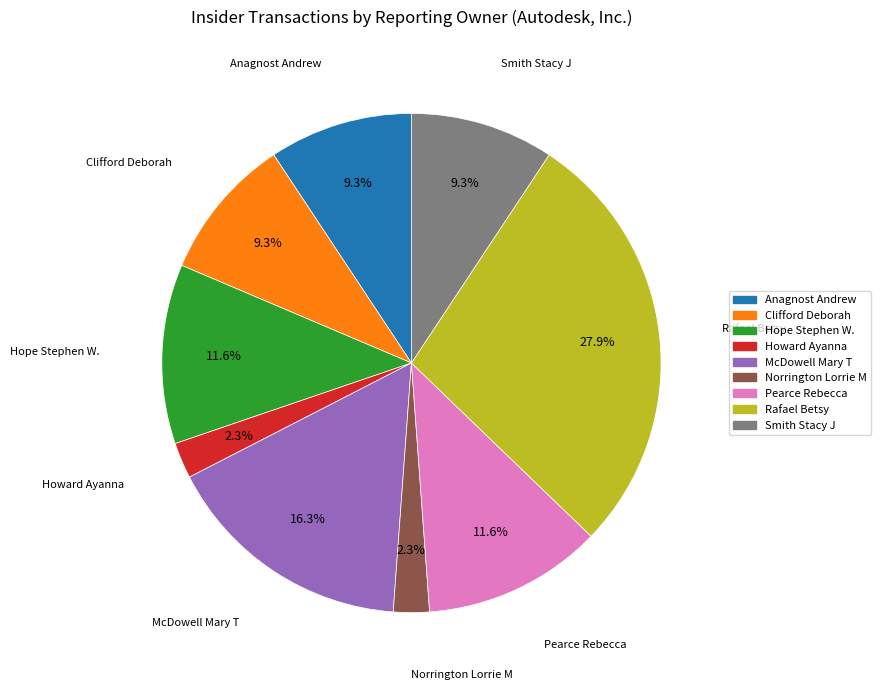

True or false: Howard Ayanna accounts for 15% of the total.

False